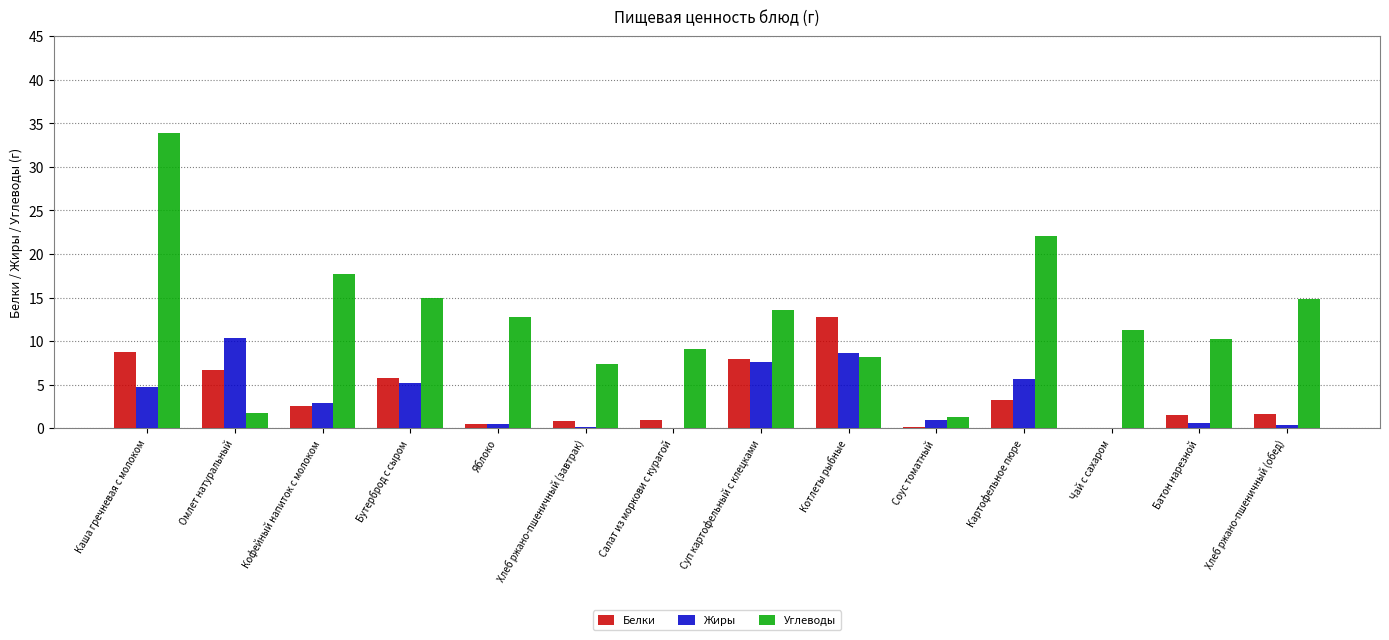

At which category is the sum across all series the highest?

Каша гречневая с молоком